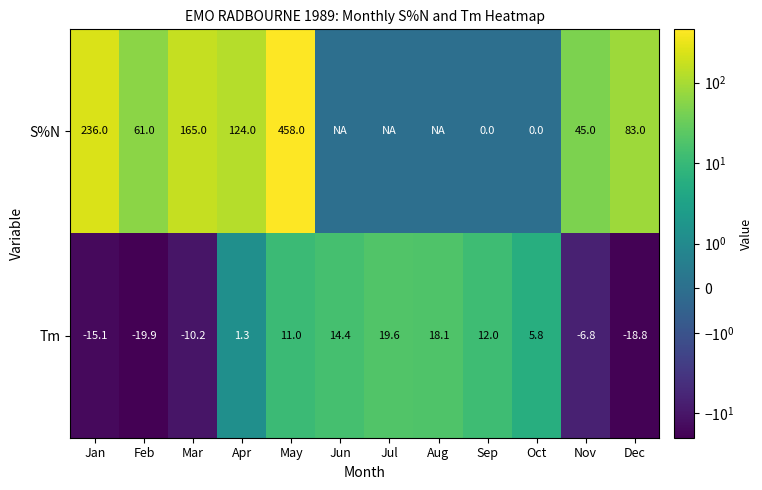

What is the difference between the second highest and minimum values in the Tm series?

38.0